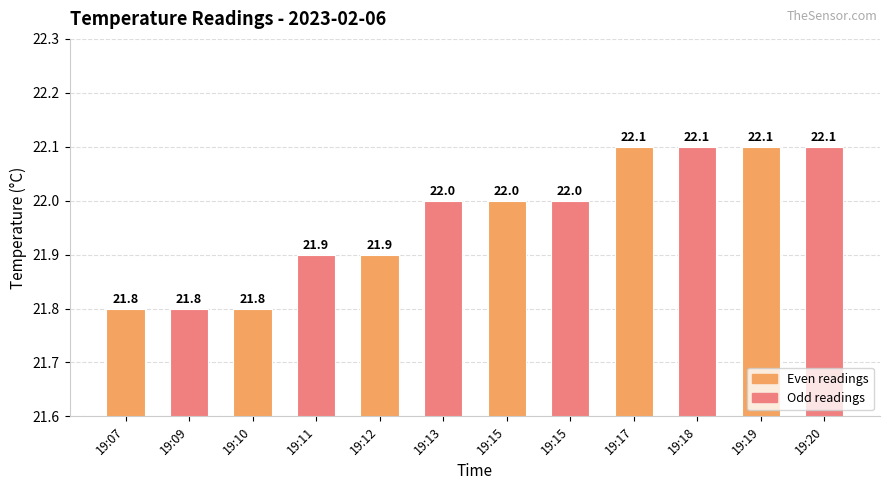

What is the sum of the values at 19:18 and 19:20?

44.2